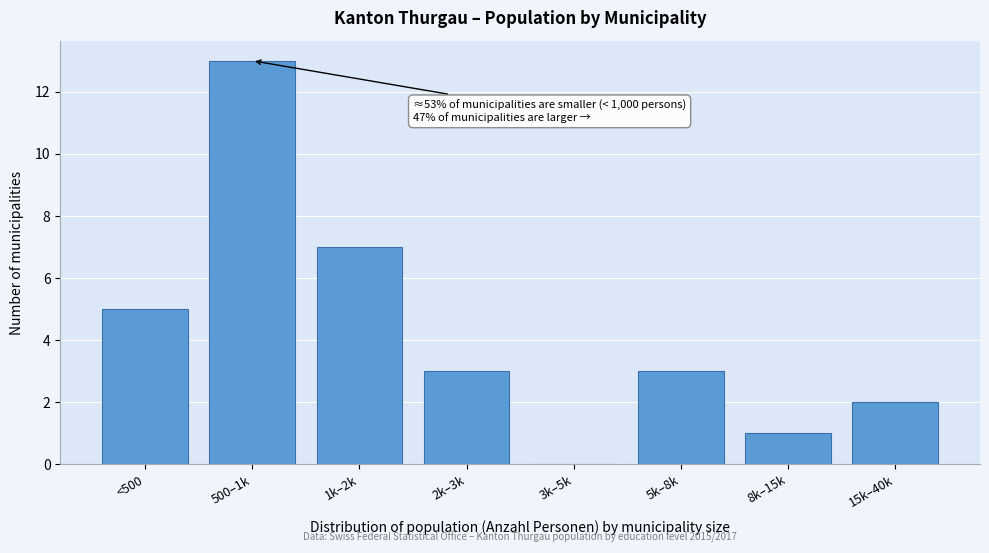

What is the ratio of the value at 2k–3k to the value at 15k–40k?

1.5